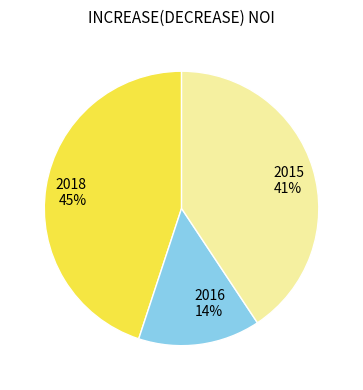

Approximately how many times larger is the value at 2016 compared to 2018?

0.3